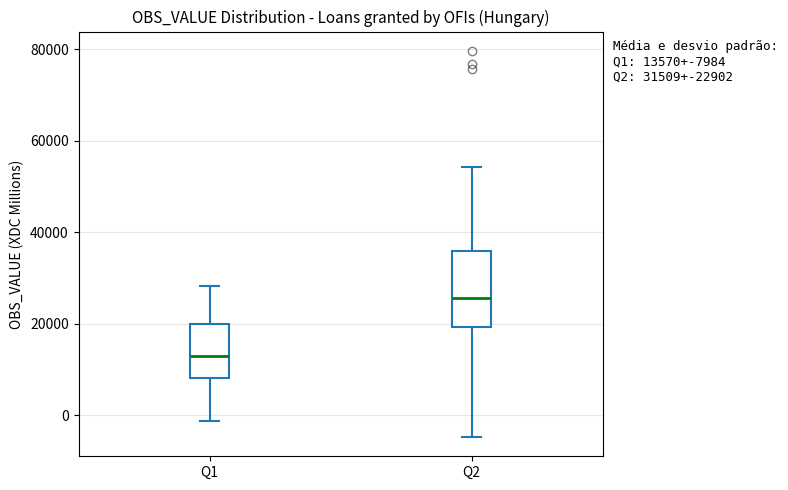

Which box has the highest median line?

Q2